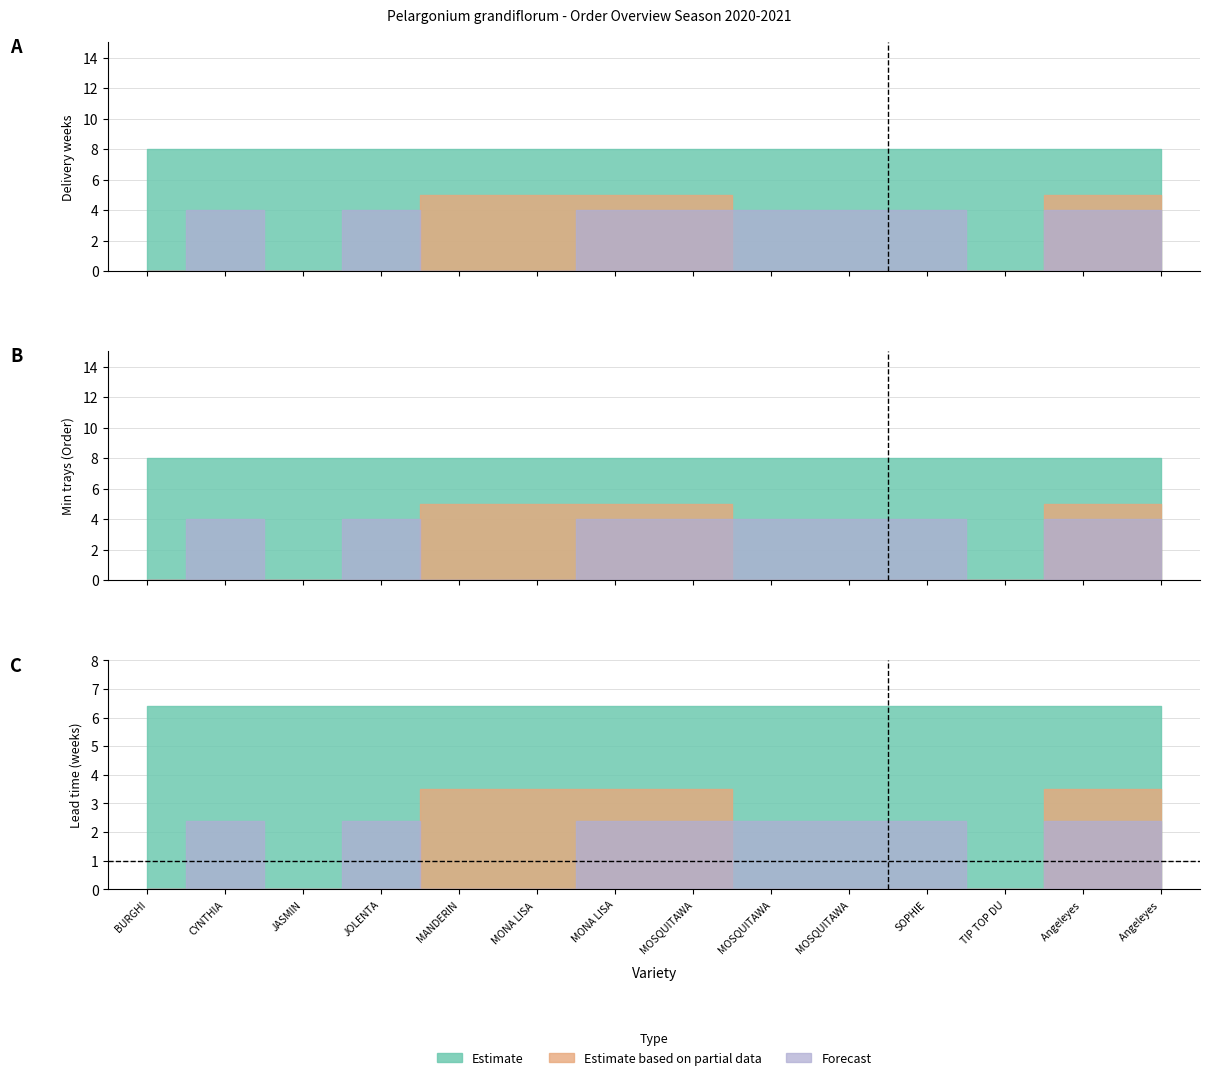

True or false: Forecast and Estimate based on partial data intersect in this chart.

True